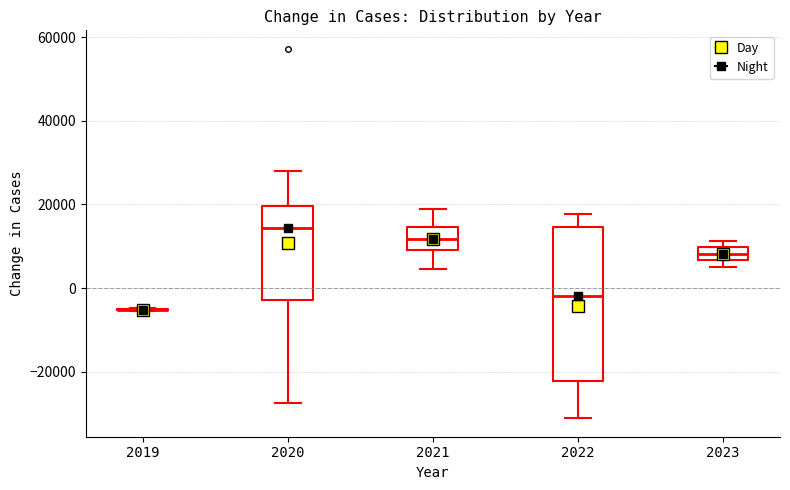

Reading left to right, read every box against the y-axis: the position of its median line, the range the box covers, and the ends of its whiskers. The values are not printed on the chart, so give them approximately, as read against the axis.

2019: box collapsed to a line at -6000, whiskers -6000 to -4000
2020: median 14000, box -2000 to 20000, whiskers -28000 to 28000
2021: median 12000, box 10000 to 14000, whiskers 4000 to 20000
2022: median -2000, box -22000 to 14000, whiskers -32000 to 18000
2023: median 8000, box 6000 to 10000, whiskers 6000 (just below the box's lower edge) to 12000